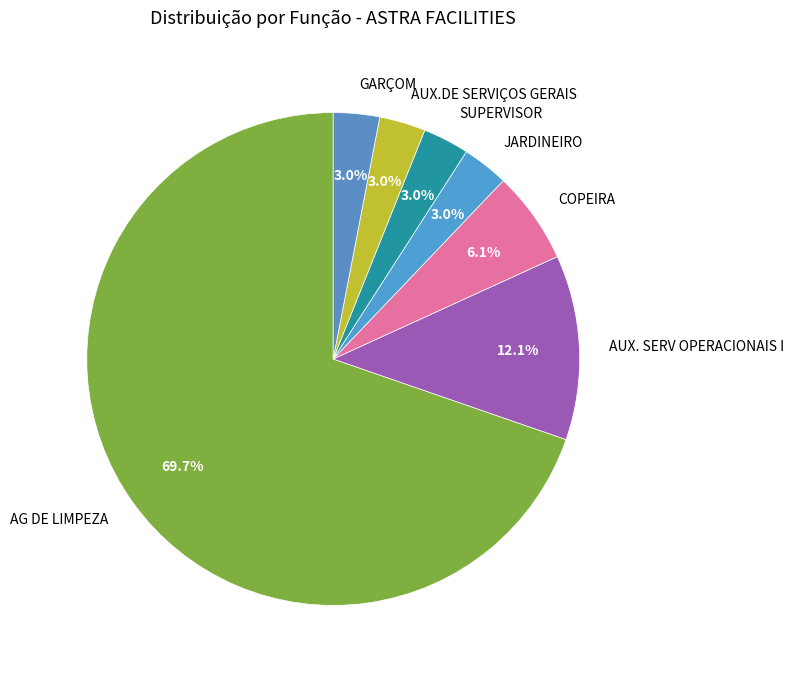

Combined, do SUPERVISOR and JARDINEIRO account for over 50%?

No